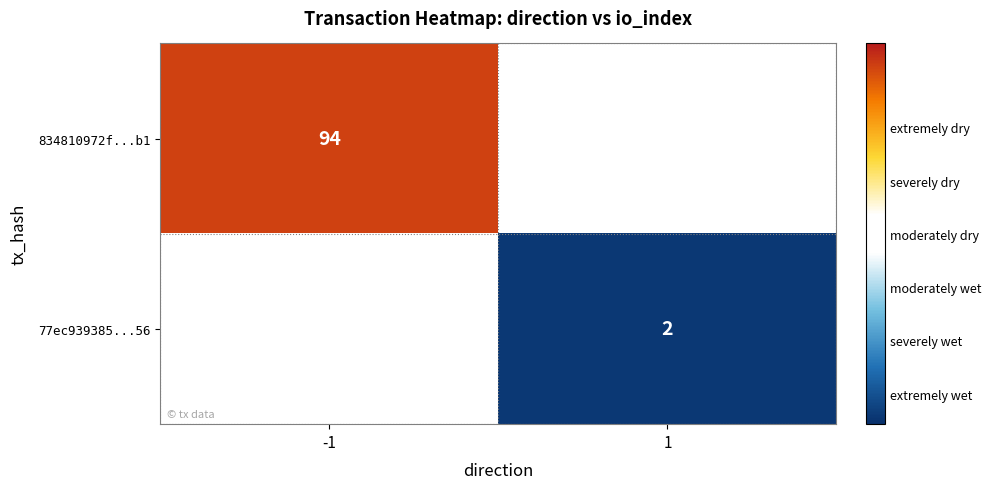

Is it true that 77ec939385...56 equals 1 at 1?

False